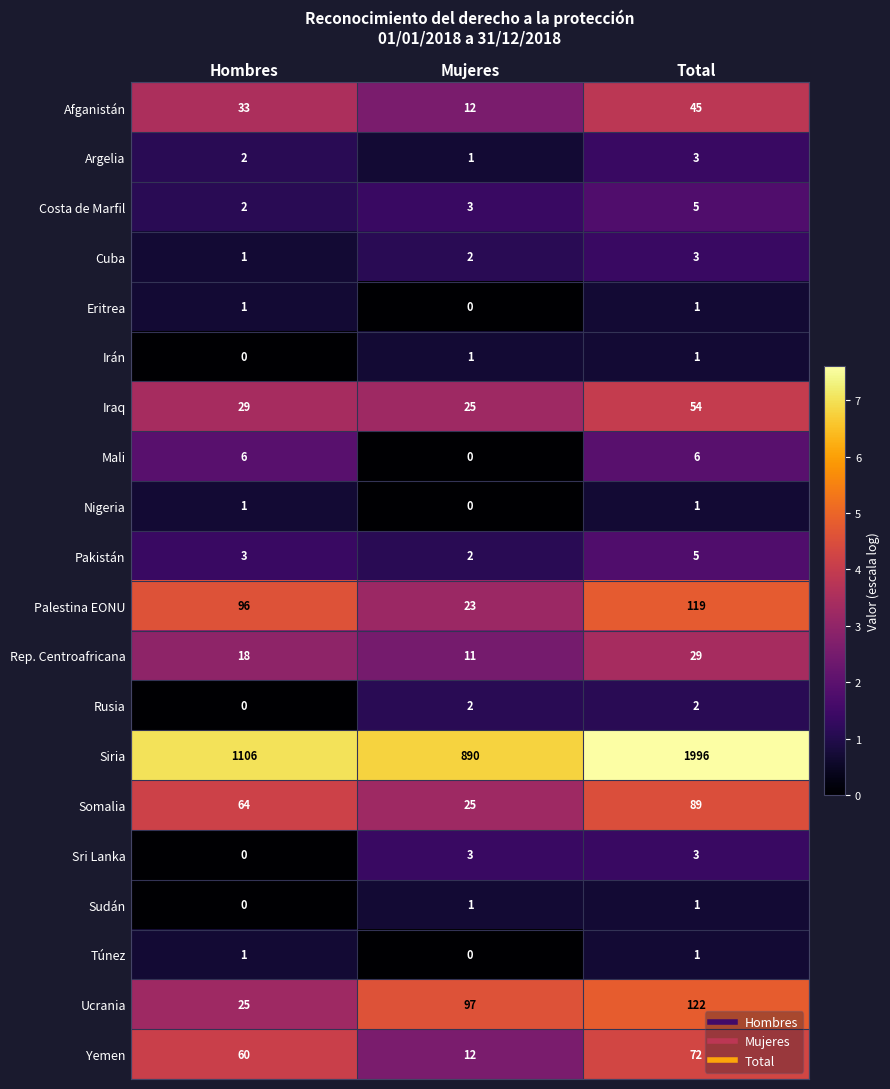

What is the difference between the maximum and minimum values in the Siria series?

1106